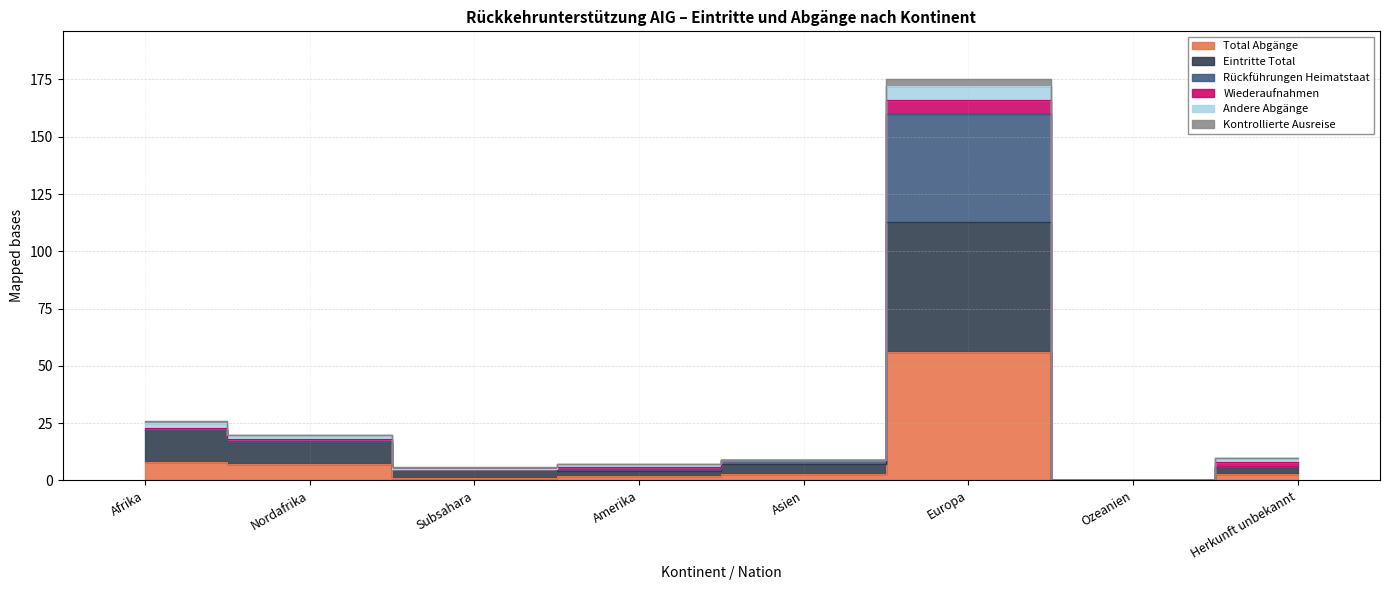

At which label is Total Abgänge closest to 28?

Afrika